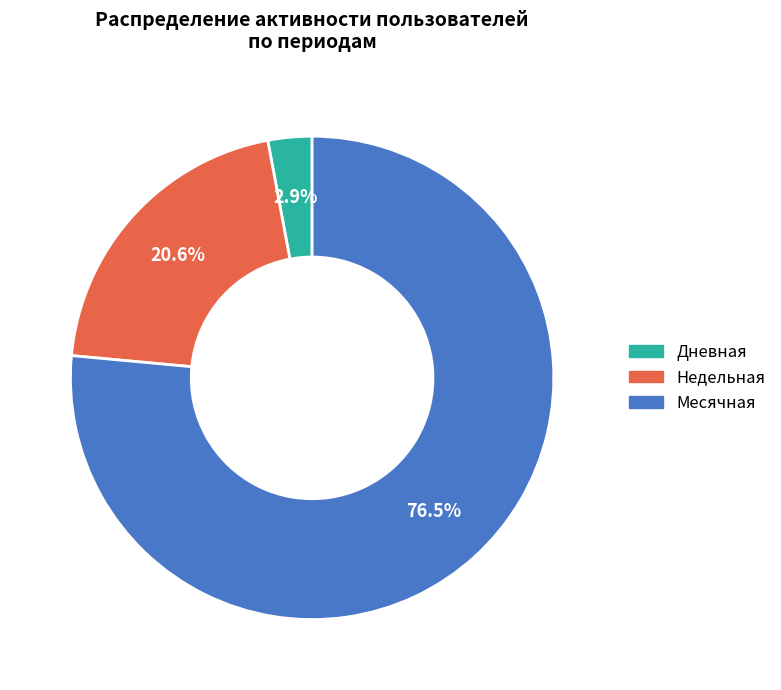

What percentage do Месячная and Недельная together represent?

97.1%